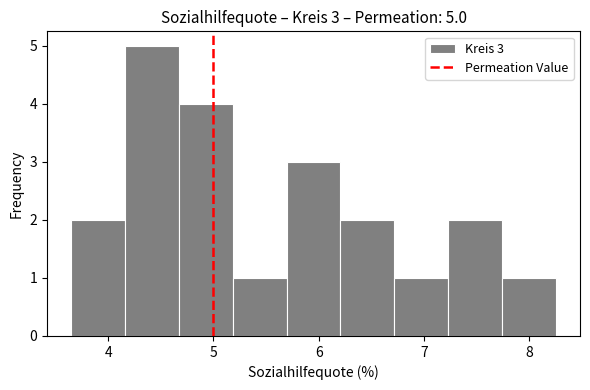

Over which range of the x-axis is the bar tallest?

4.2 to 4.7